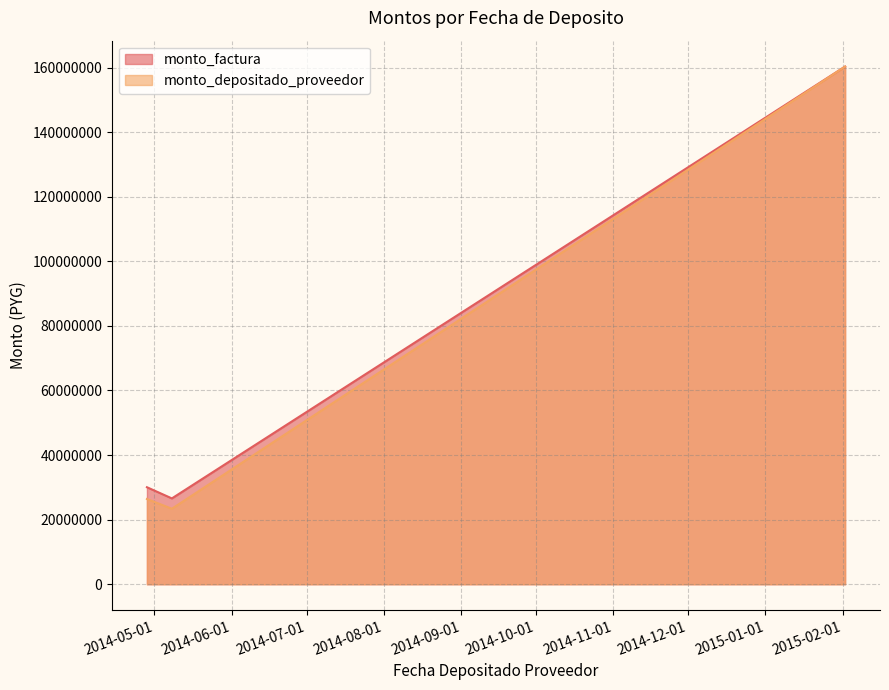

Which has a higher value, 2014-04-28 or 2014-05-08?

2014-04-28